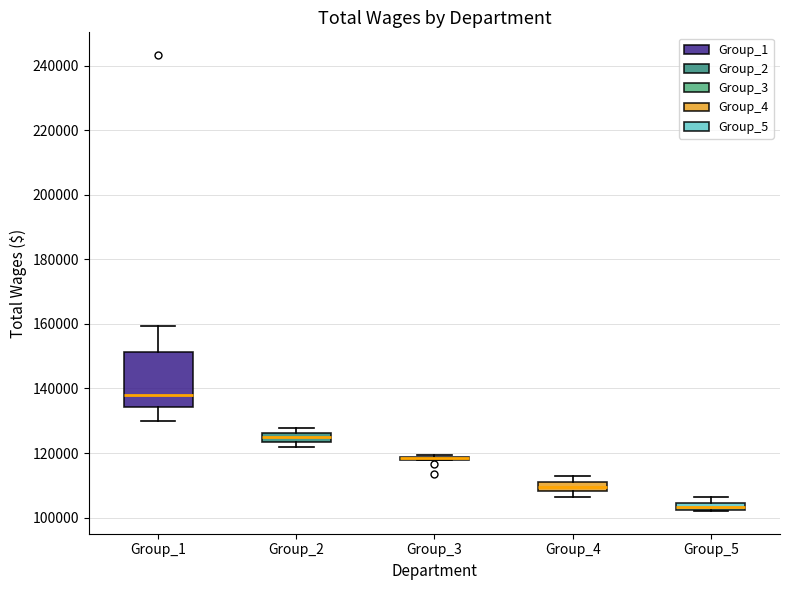

Where does the upper whisker of the box for Group_5 end on the y-axis? The values are not printed on the chart, so give them approximately, as read against the axis.

106000